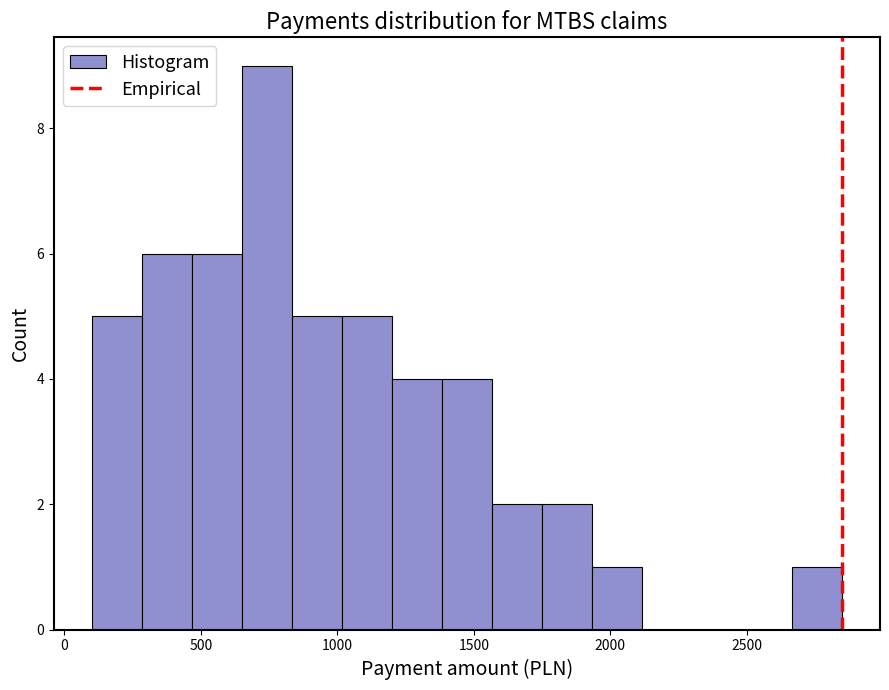

Around what value on the x-axis is the tallest bar? Give the approximate position of its centre, as read against the axis.

750